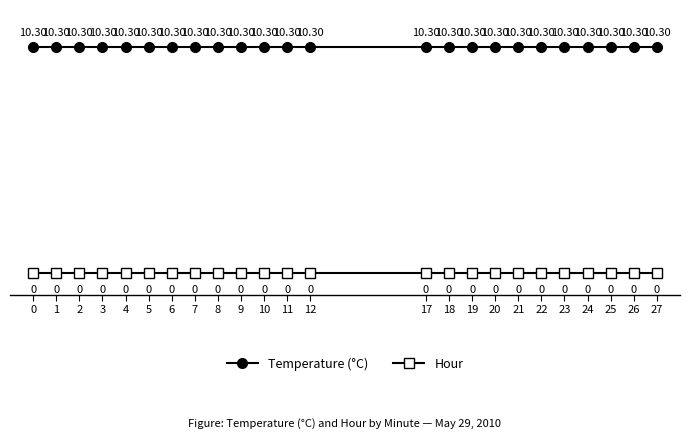

Which series has the largest total across all categories?

Temperature (°C)